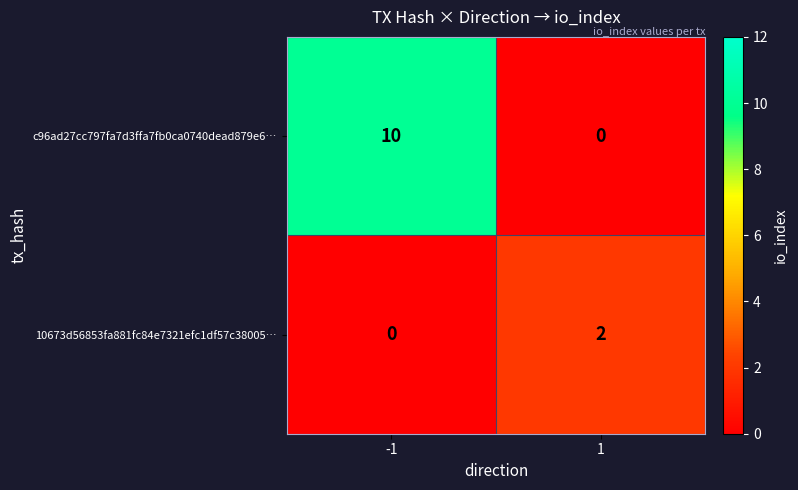

The value of 10673d56853fa881fc84e7321efc1df57c38005… at -1 is -1. True or false?

False